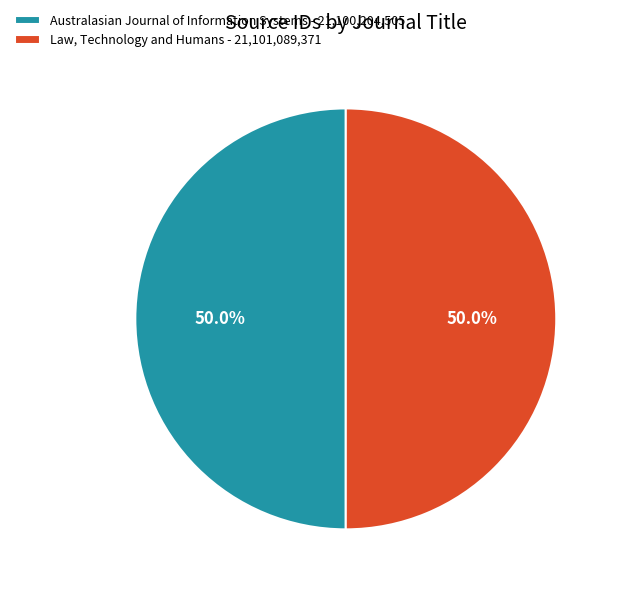

Approximately how many times larger is the value at Law, Technology and Humans - 21,101,089,371 compared to Australasian Journal of Information Systems - 21,100,204,505?

1.0